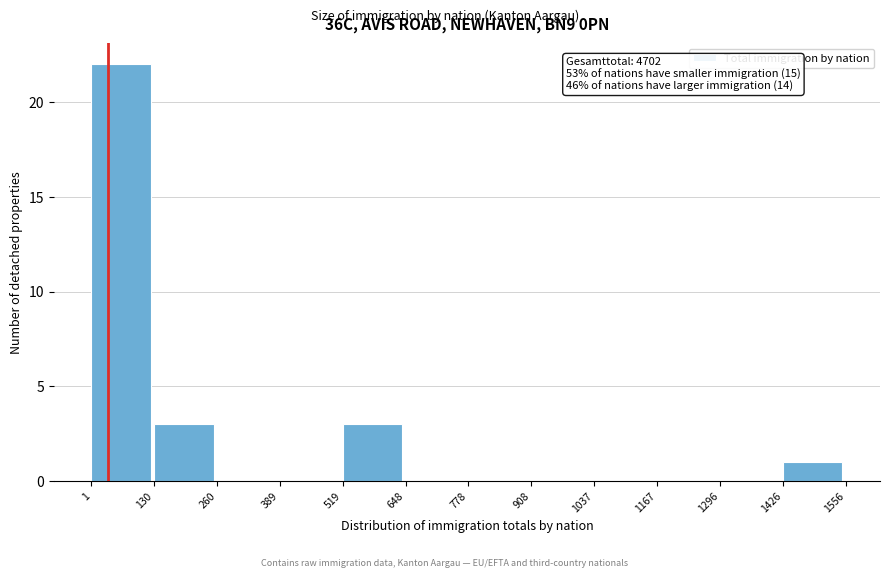

Over which range of the x-axis is the bar tallest?

1 to 130